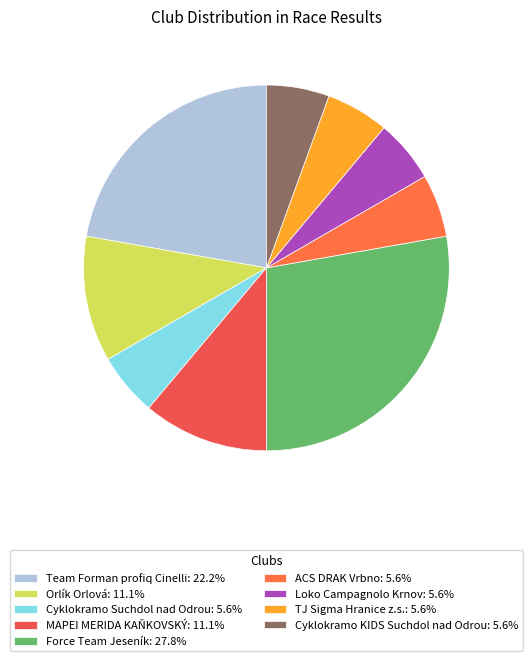

Do Force Team Jeseník and Loko Campagnolo Krnov together represent more than half of the pie?

No